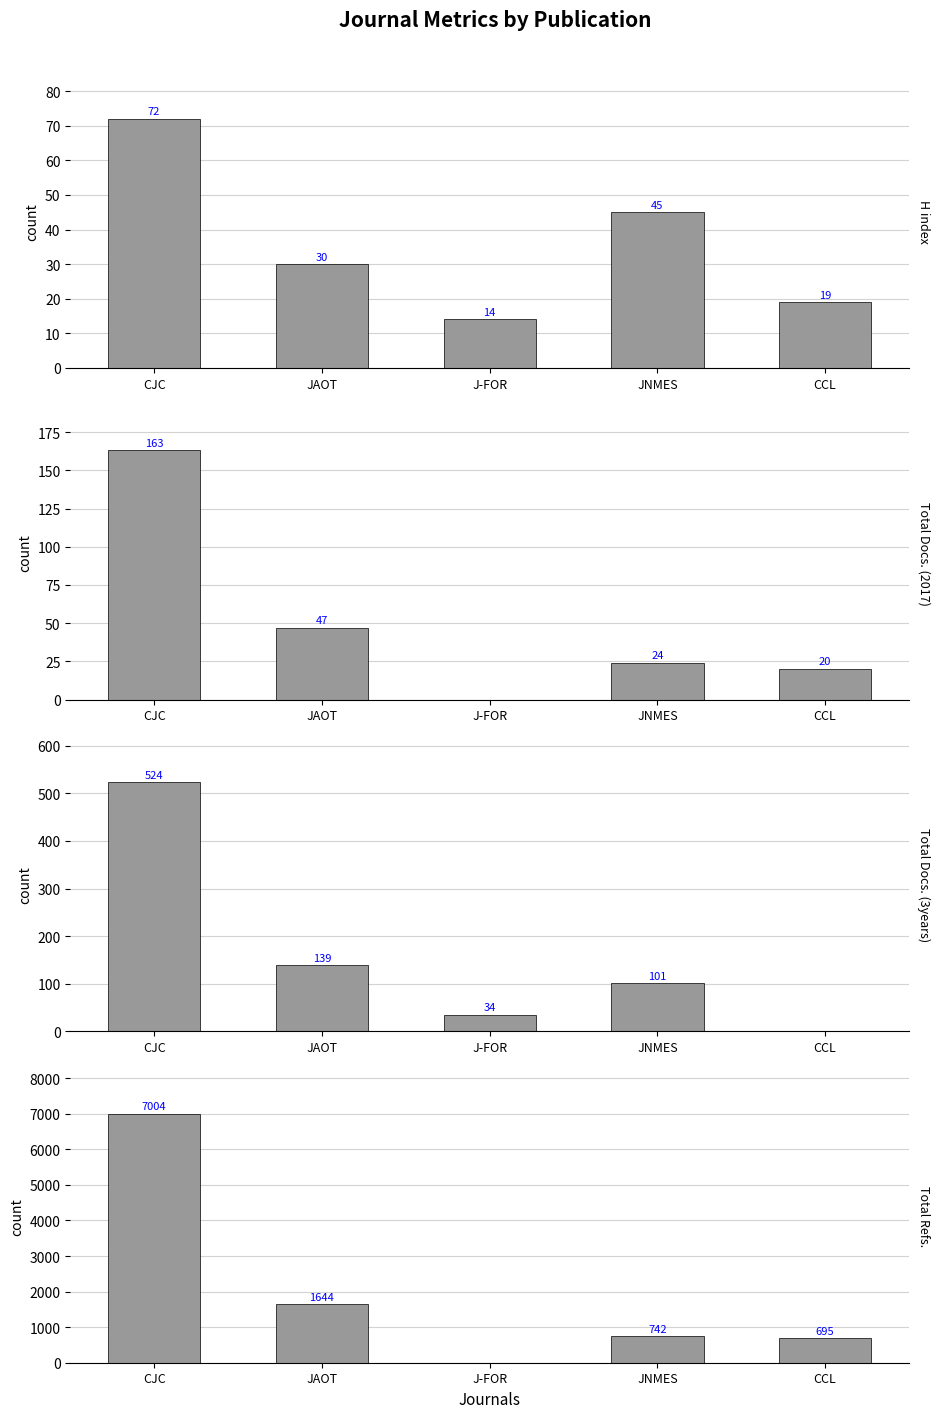

Reading left to right, list all the values displayed in this chart.

H index: 72	30	14	45	19
Total Docs. (2017): 163	47	0	24	20
Total Docs. (3years): 524	139	34	101	0
Total Refs.: 7004	1644	0	742	695